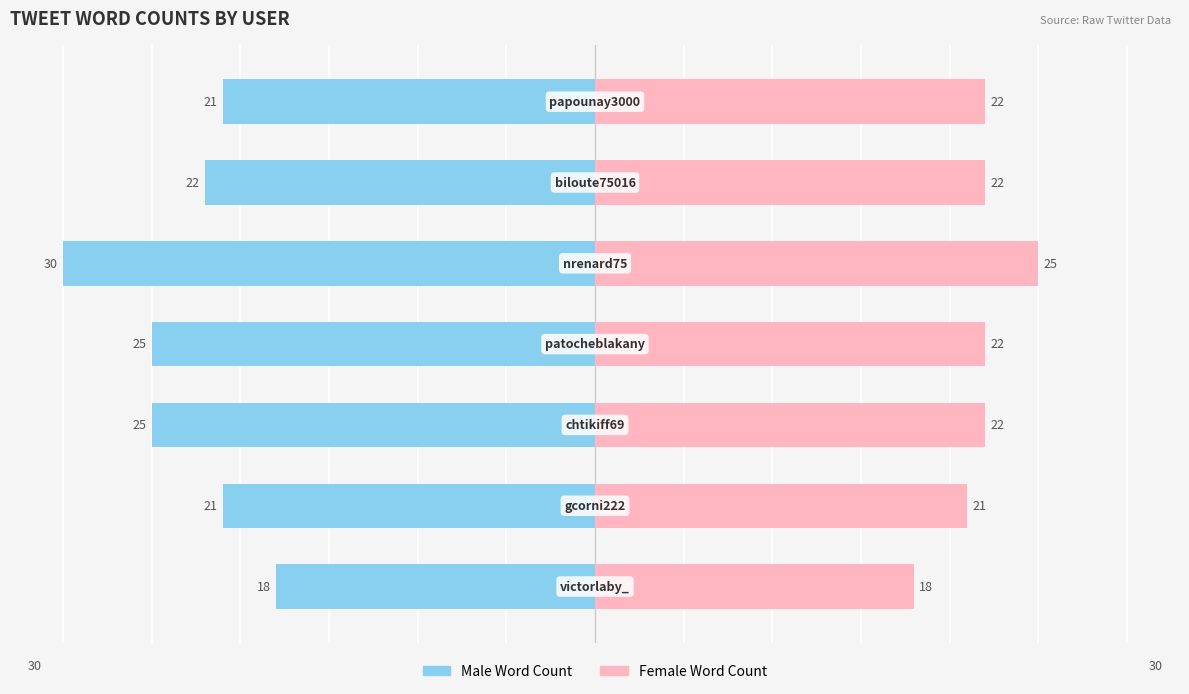

What is the total value across all series at 0?

-5